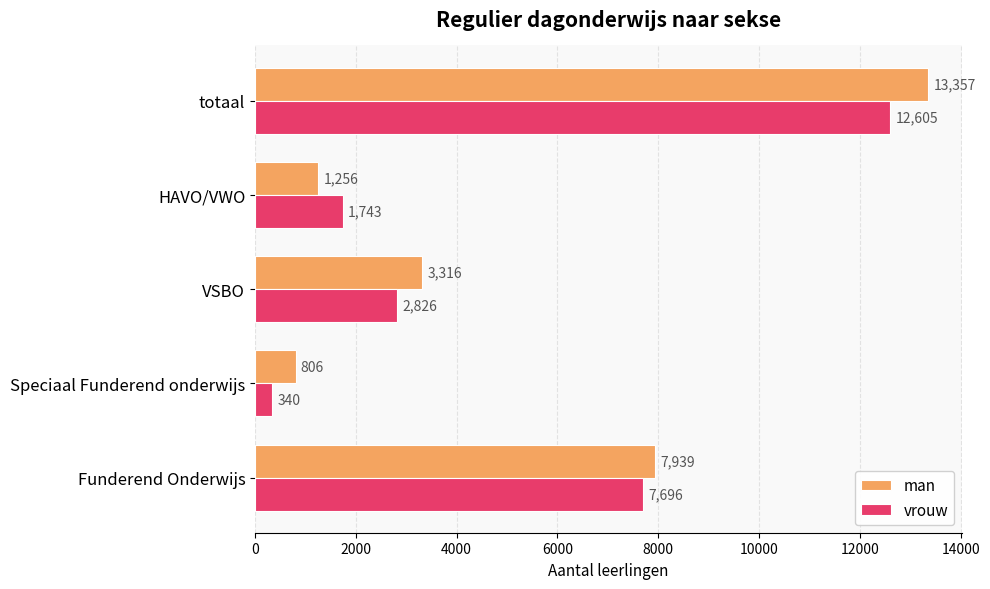

At which label does man reach its minimum?

Speciaal Funderend onderwijs